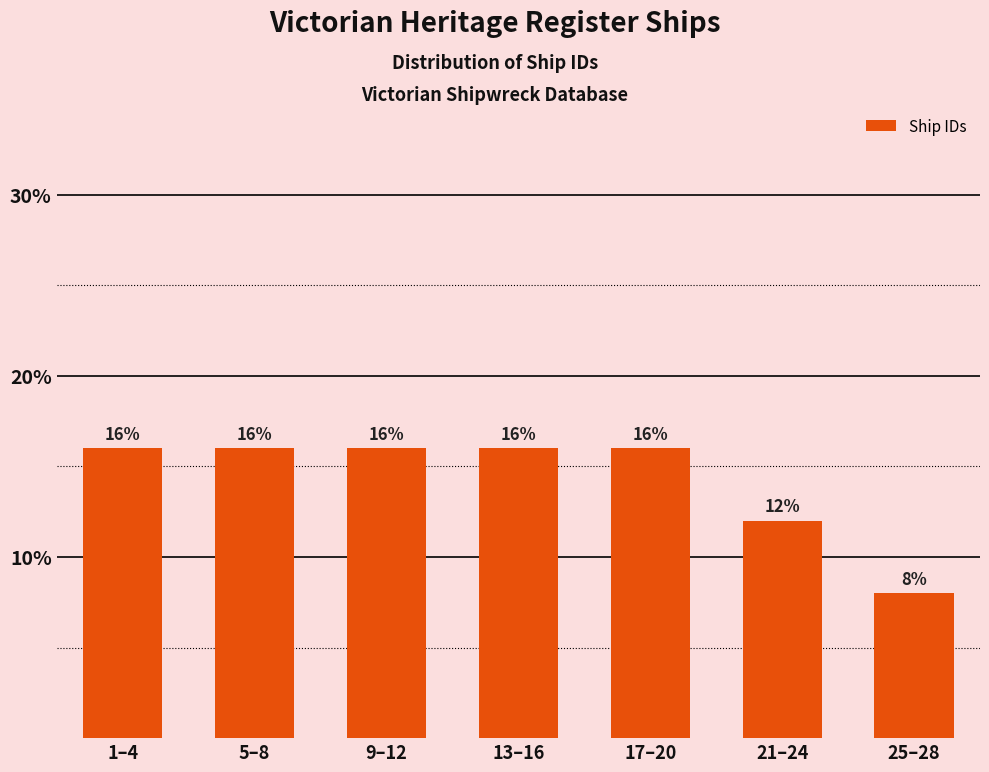

Reading left to right, list all the values displayed in this chart.

16	16	16	16	16	12	8